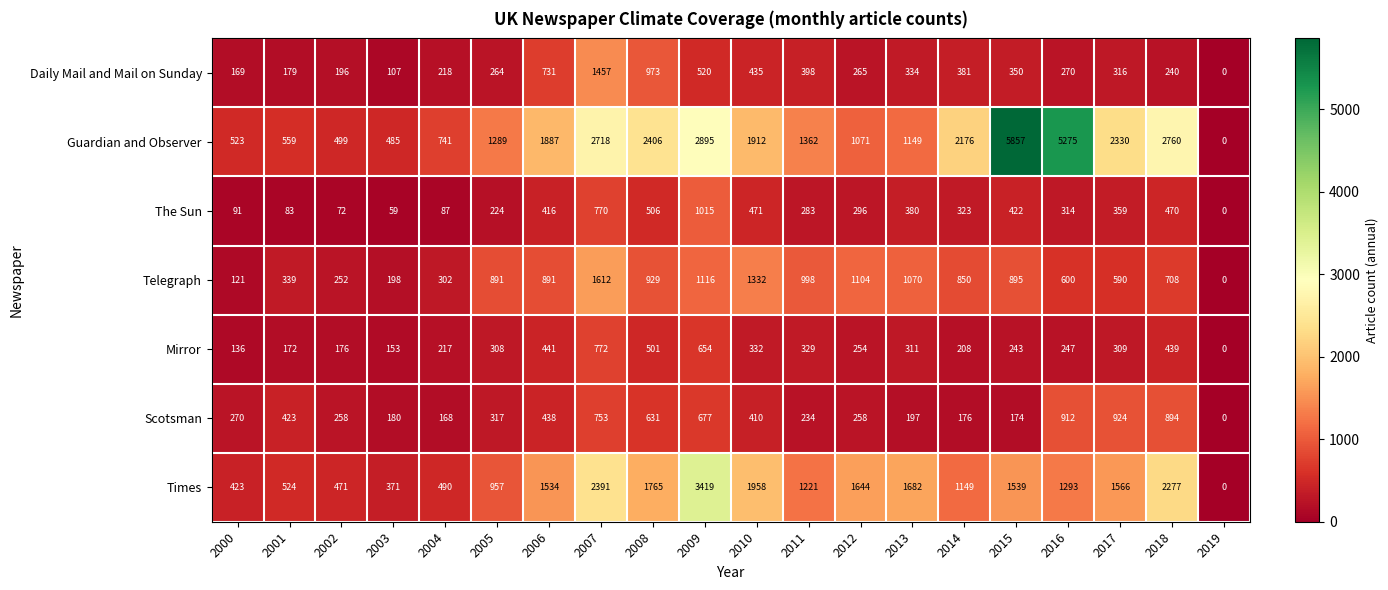

Which label corresponds to the smallest value in the chart?

2019